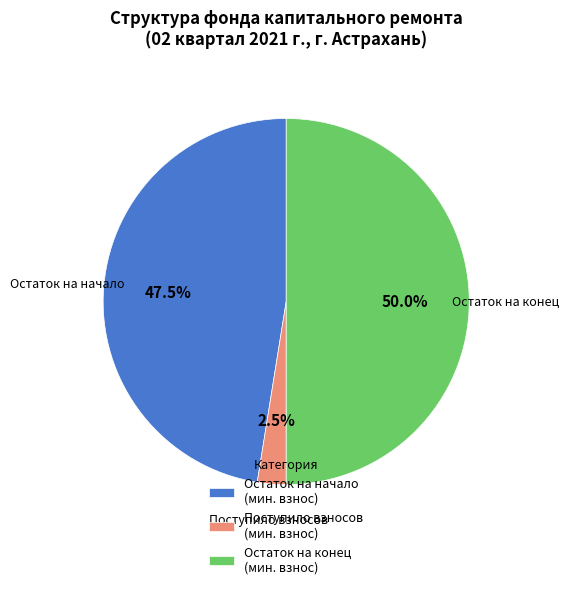

Rank the categories by value from highest to lowest.

Остаток на конец (мин. взнос), Остаток на начало (мин. взнос), Поступило взносов (мин. взнос)